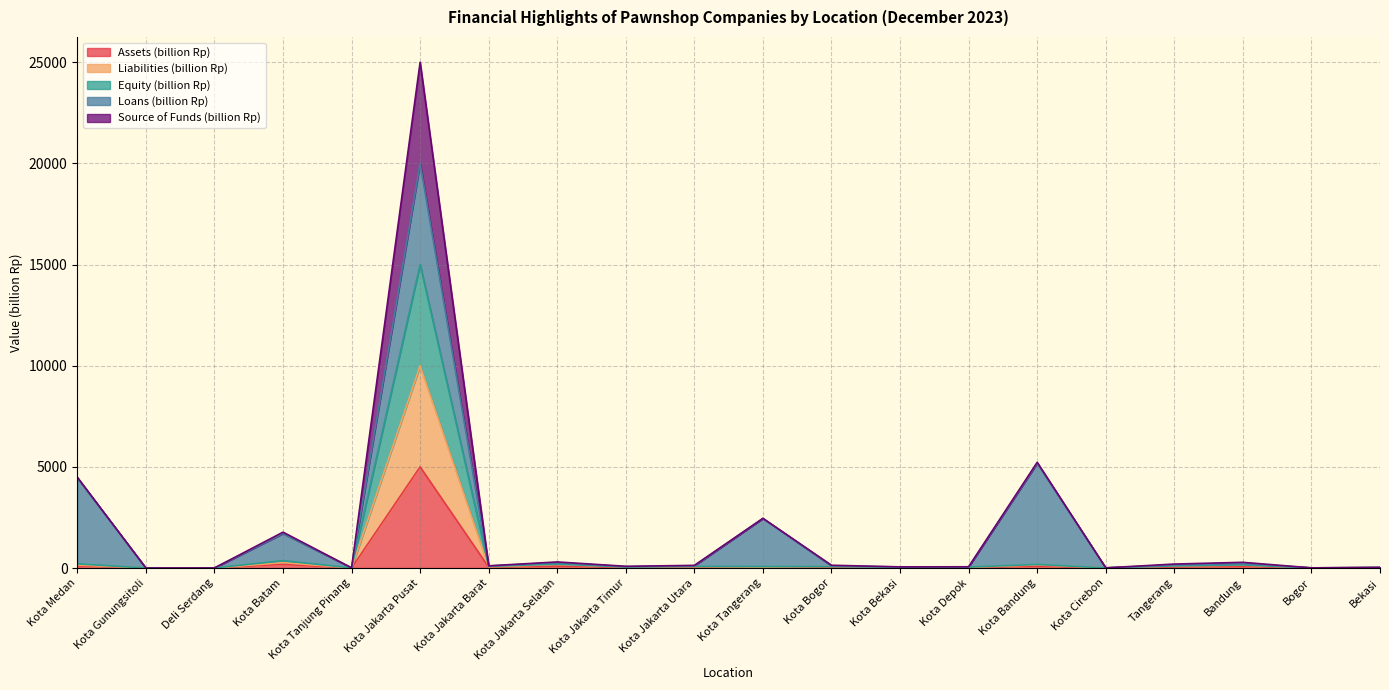

Which series has the widest spread of values?

Assets (billion Rp)